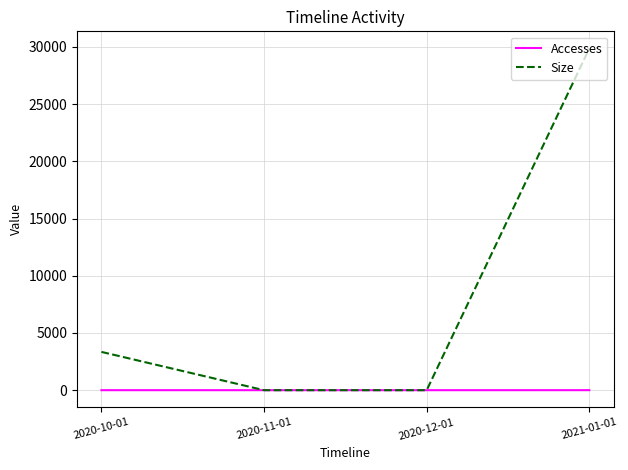

What are all the series names shown in the legend?

Accesses, Size